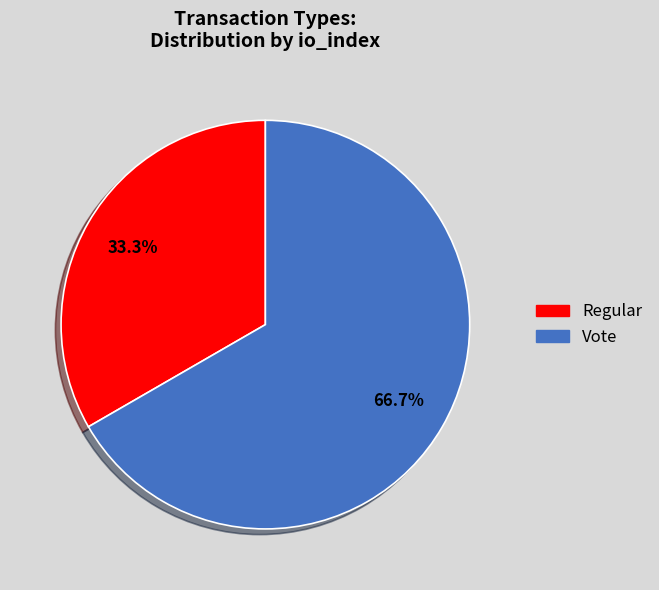

Rank the categories by value from highest to lowest.

Vote, Regular